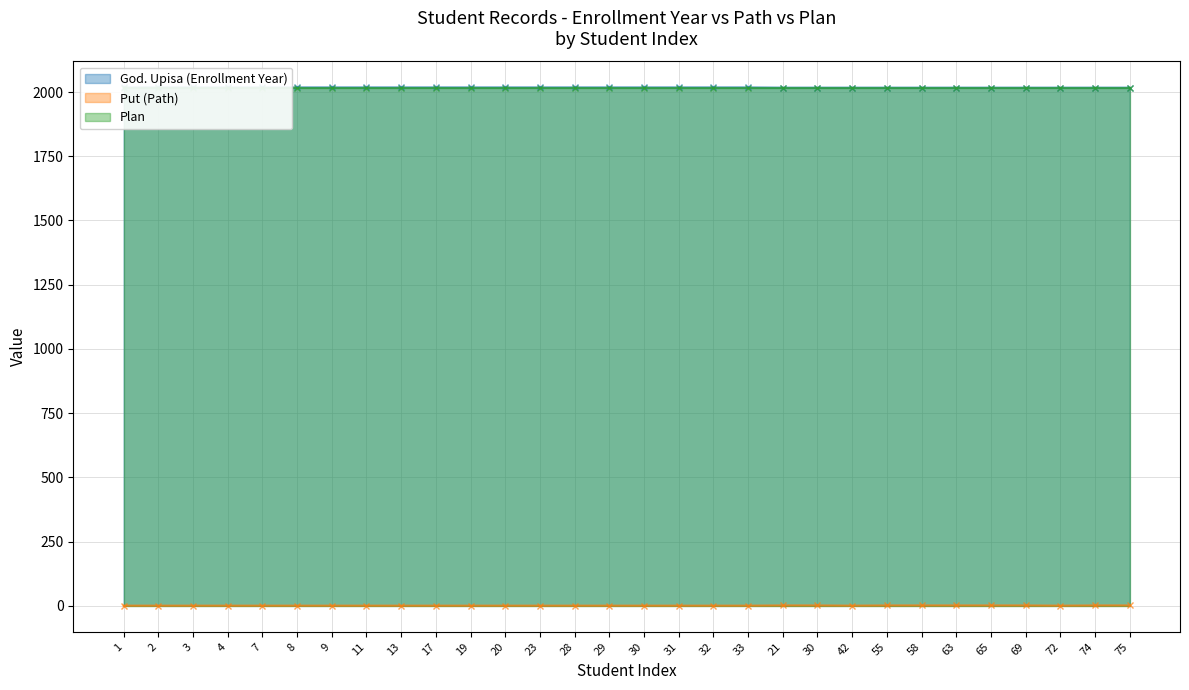

What is the difference between the maximum and second lowest values in the Put (Path) series?

1